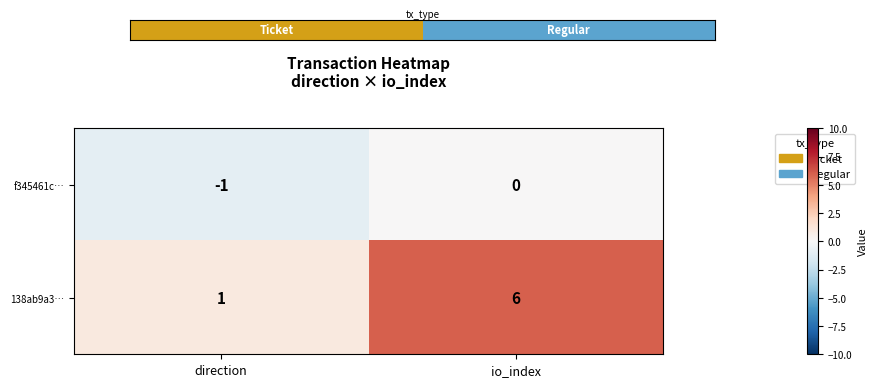

The 138ab9a3… series shows 0 at direction. True or false?

False